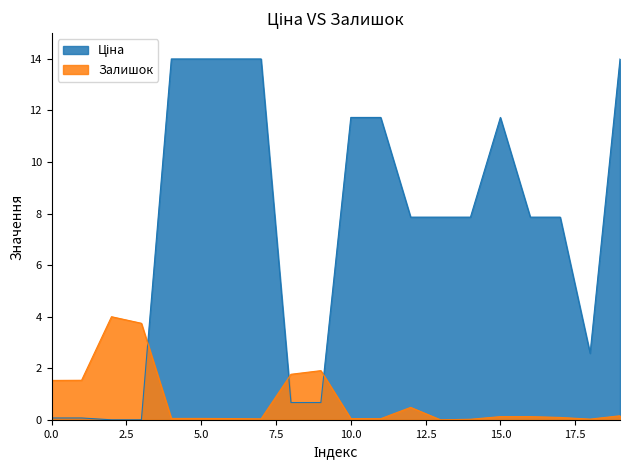

How many interior local peaks does the Залишок series have?

3